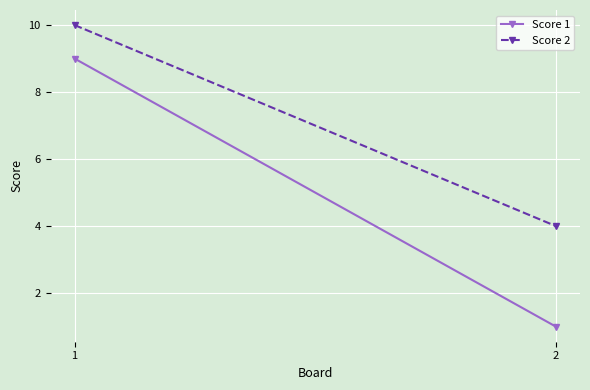

Reading left to right, extract all data points from this chart.

Score 1: 9	1
Score 2: 10	4